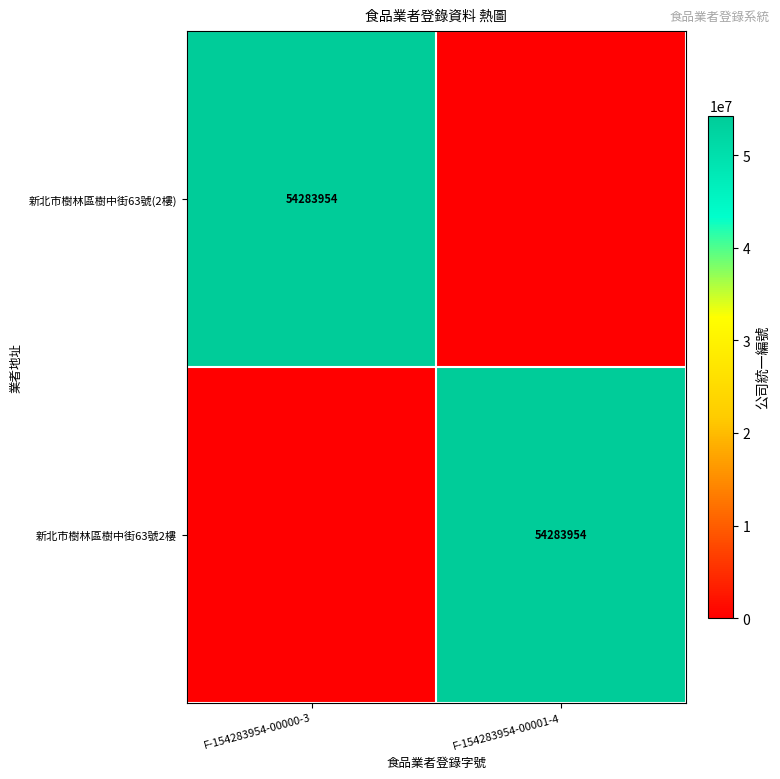

Count the number of categories in the chart.

2